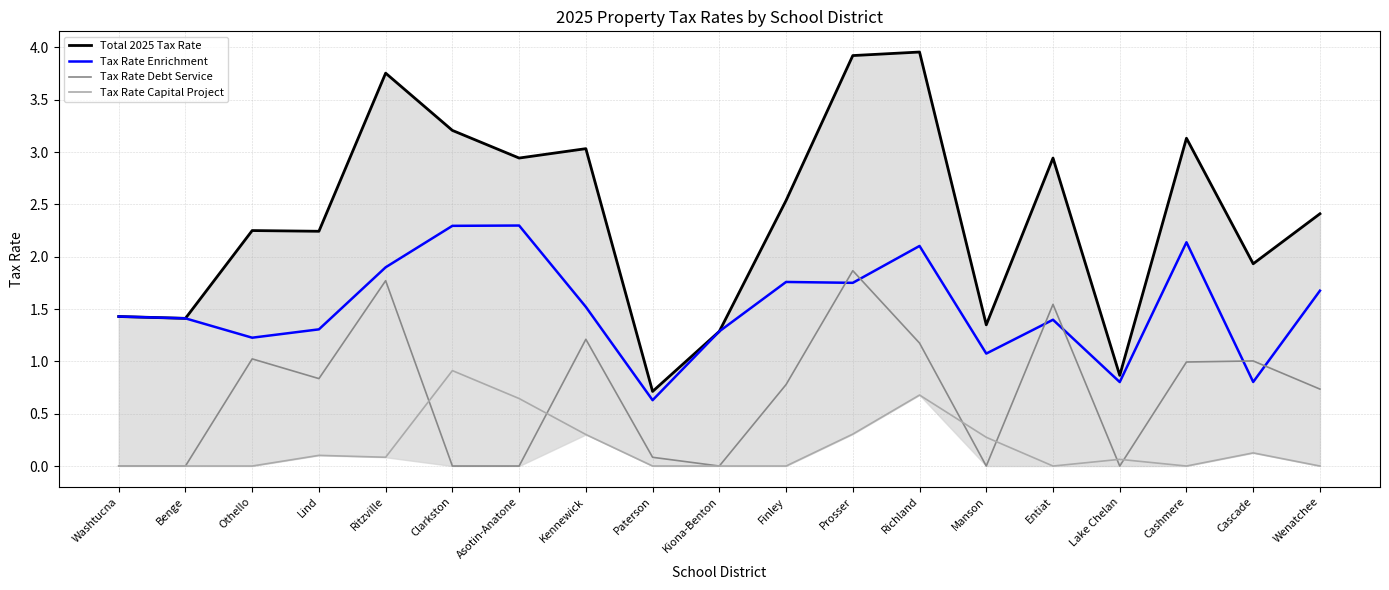

How many distinct data groups are displayed?

4